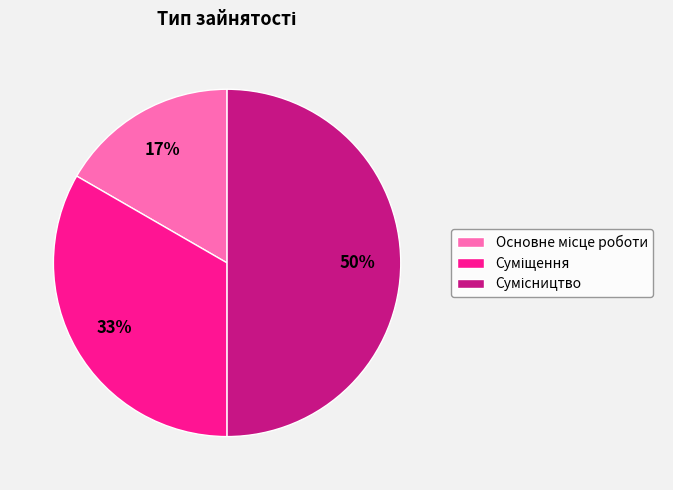

To the nearest percent, what is the difference between the largest and smallest slice percentages?

33%